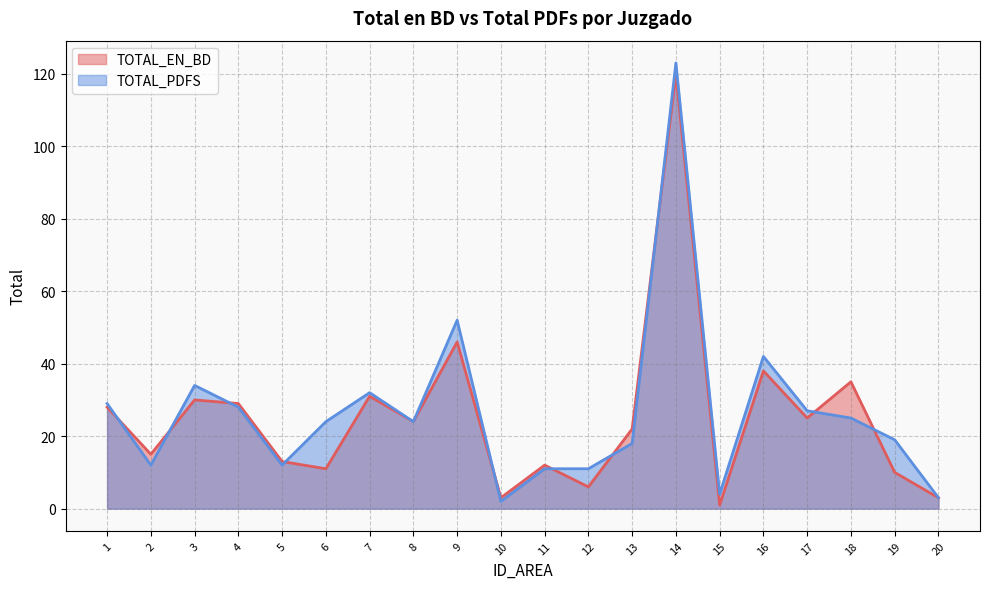

Does the chart display data point markers on the line(s)?

No